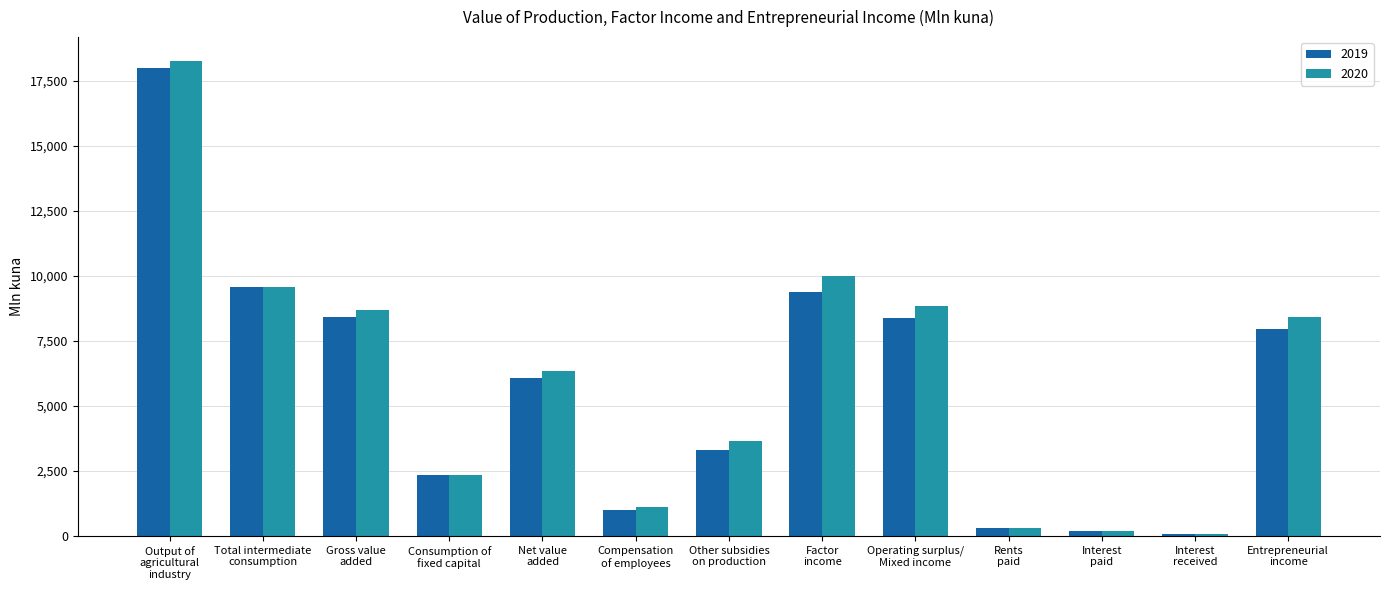

What is the total value across all series at Total intermediate
consumption?

19130